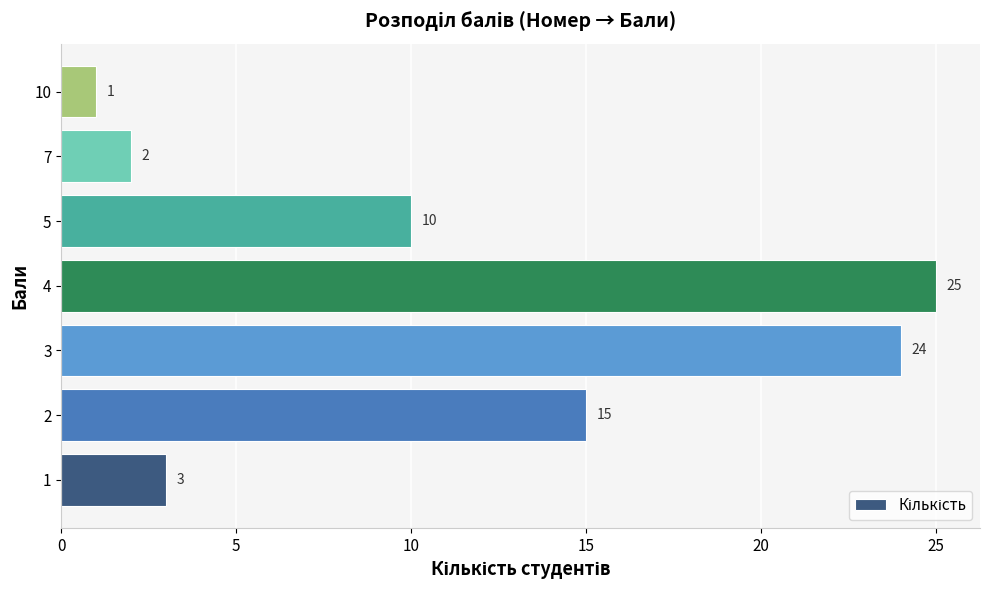

What is the ratio of the value at 5 to the value at 3?

0.4